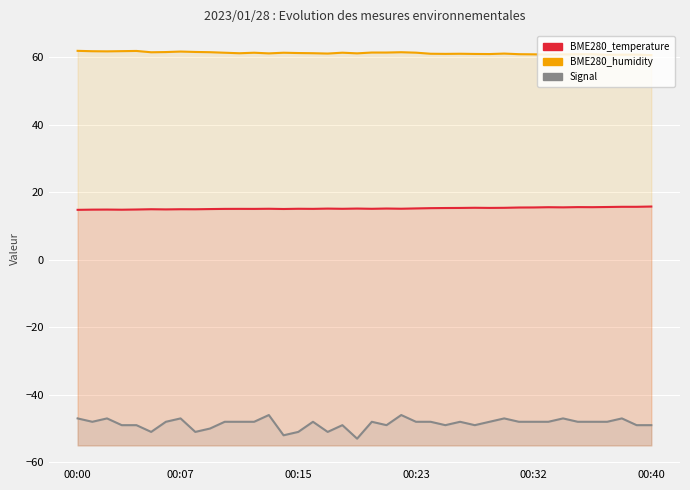

Which series has the largest total across all categories?

BME280_humidity